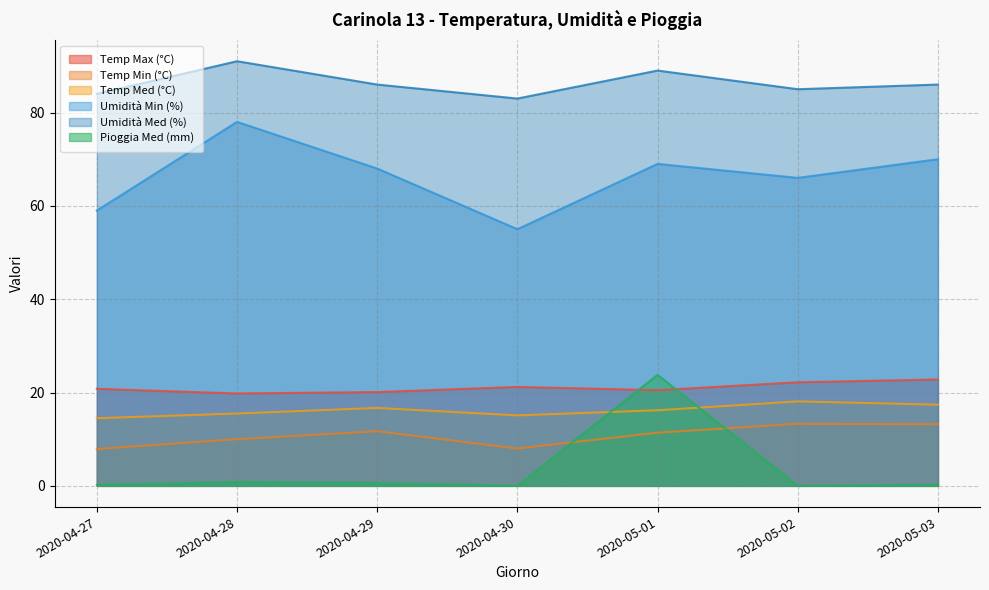

What position from the left is 2020-04-27?

1